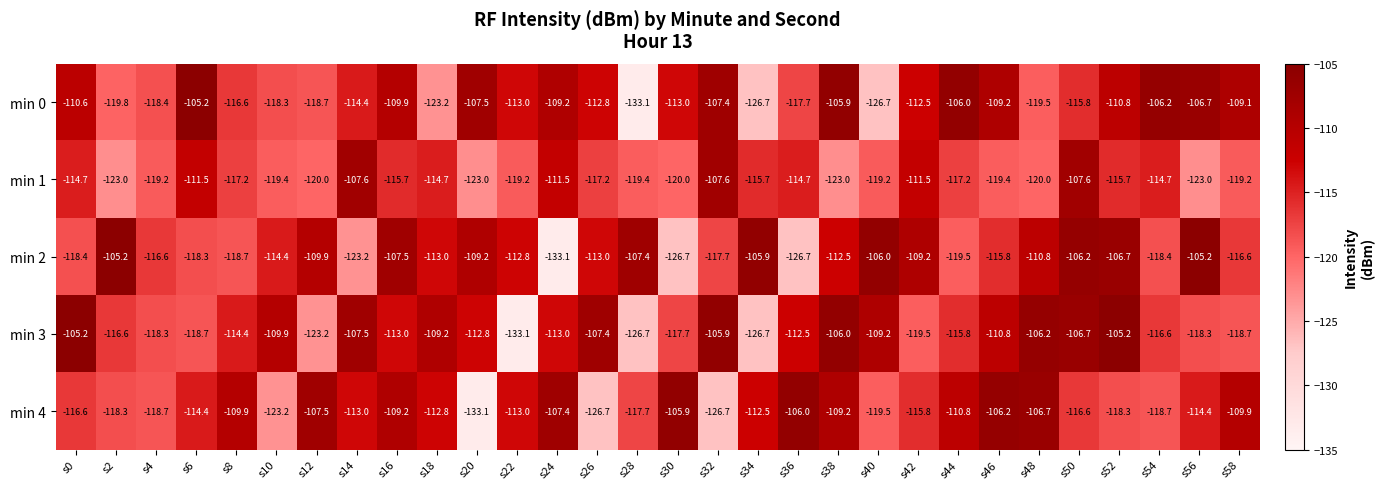

At s50, list the series in order from smallest to largest.

min 4, min 0, min 1, min 3, min 2